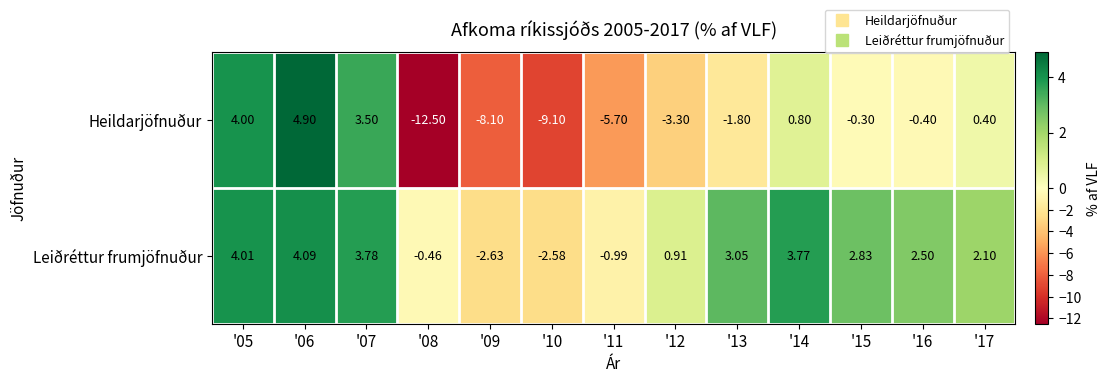

Is the value of Leiðréttur frumjöfnuður at '09 greater than the value of Heildarjöfnuður at '08?

Yes